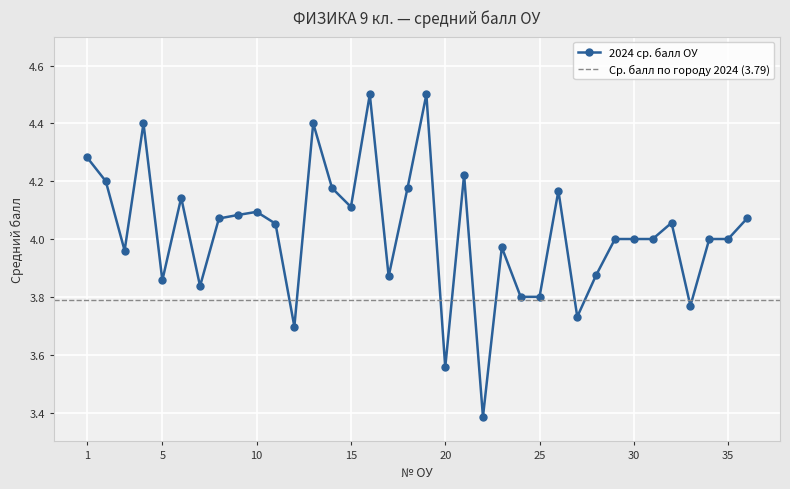

Reading right to left, transcribe all the data shown in this chart.

36=4.1	35=4.0	34=4.0	33=3.8	32=4.1	31=4.0	30=4.0	29=4.0	28=3.9	27=3.7	26=4.2	25=3.8	24=3.8	23=4.0	22=3.4	21=4.2	20=3.6	19=4.5	18=4.2	17=3.9	16=4.5	15=4.1	14=4.2	13=4.4	12=3.7	11=4.1	10=4.1	9=4.1	8=4.1	7=3.8	6=4.1	5=3.9	4=4.4	3=4.0	2=4.2	1=4.3